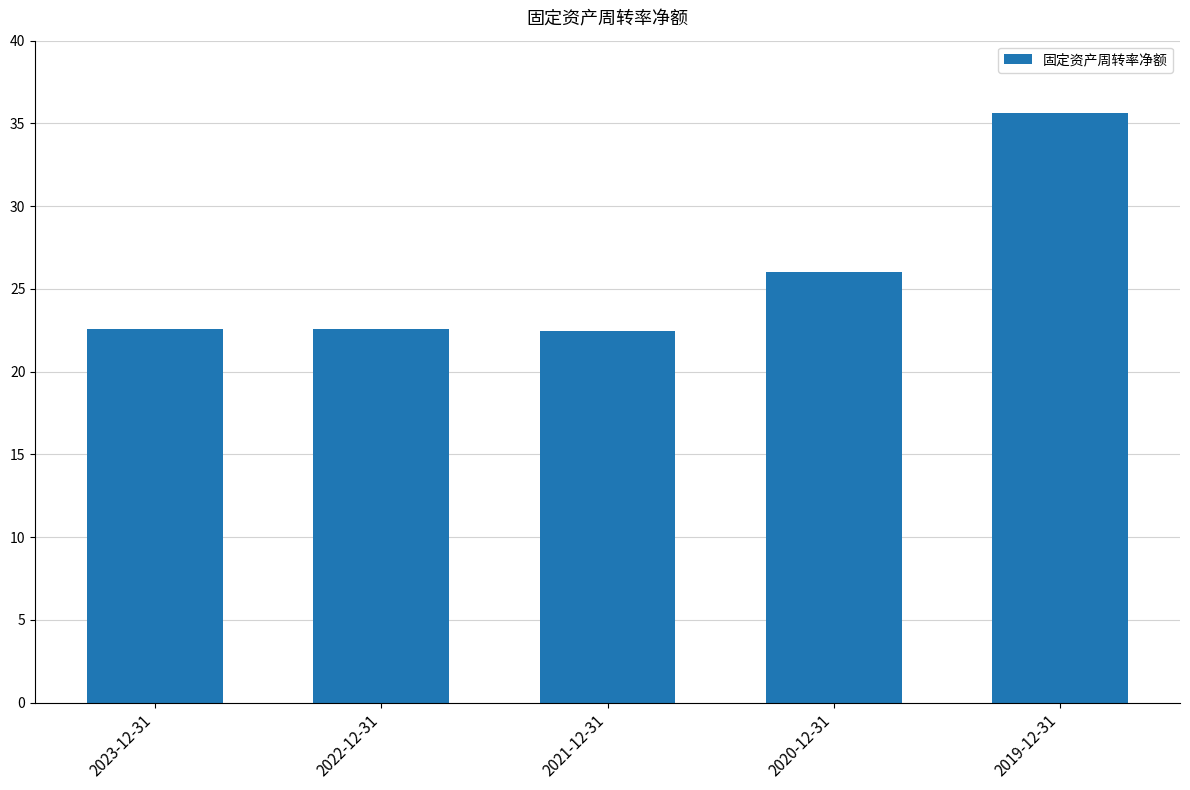

Between 2019-12-31 and 2023-12-31, which is larger?

2019-12-31